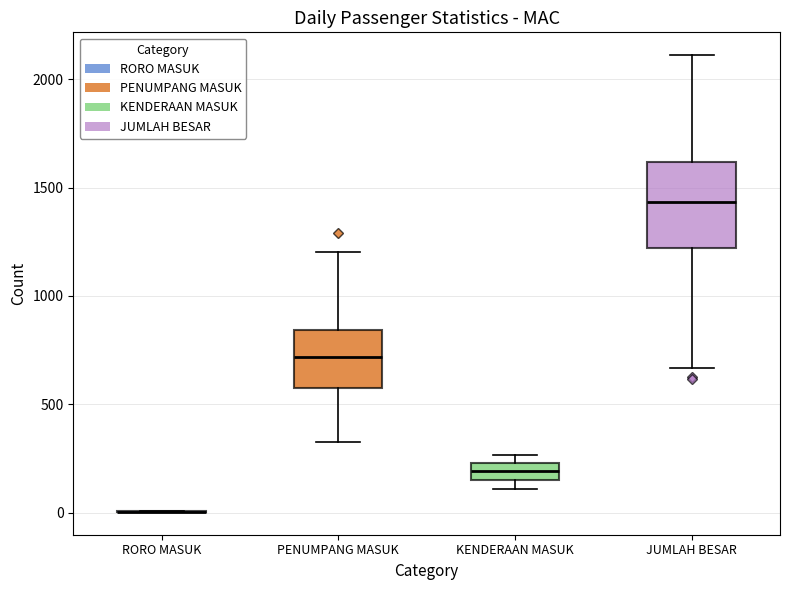

Comparing the boxes themselves (not the whiskers), which one is the tallest?

JUMLAH BESAR